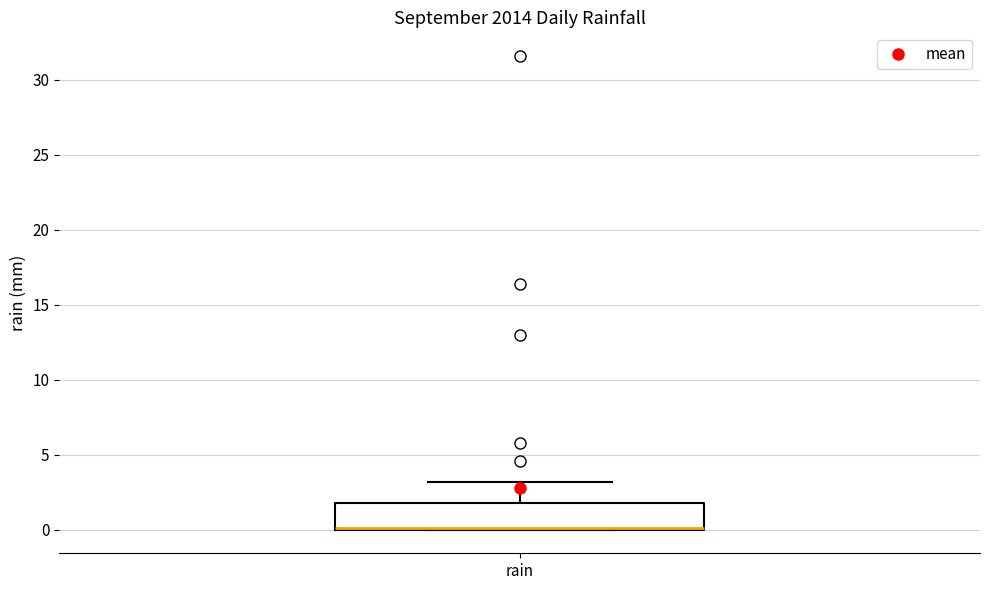

Transcribe this box plot: give where the median line is, the range the box spans, and where the two whiskers end, as read against the y-axis. The values are not printed on the chart, so give them approximately, as read against the axis.

median 0 (drawn on the box's lower edge), box 0 to 2, whiskers 0 to 3